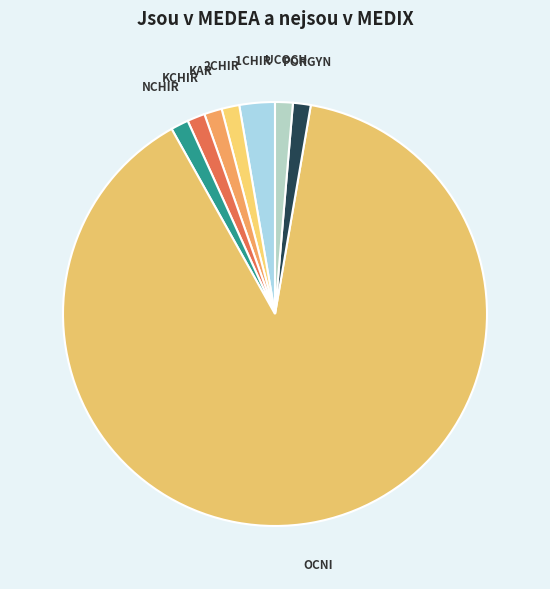

True or false: UCOCH accounts for 9% of the total.

False